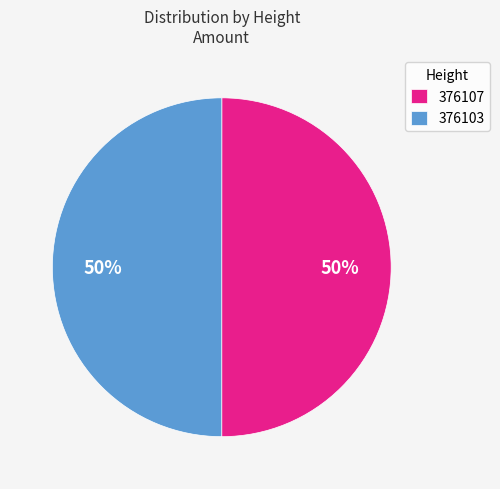

How many slices are in this pie chart?

2